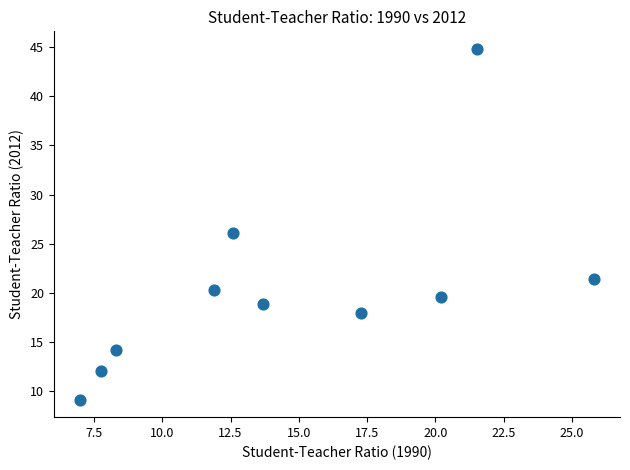

What is the average X value?

14.6